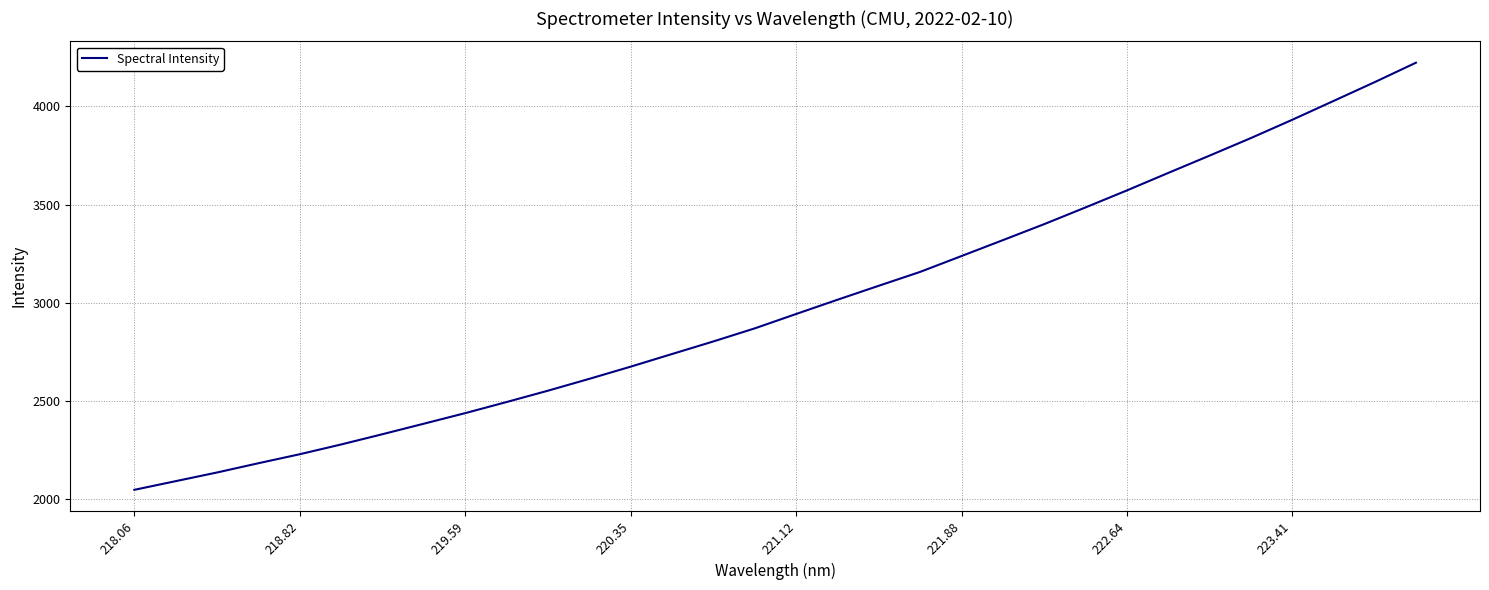

What is the maximum value shown in the chart?

4222.4